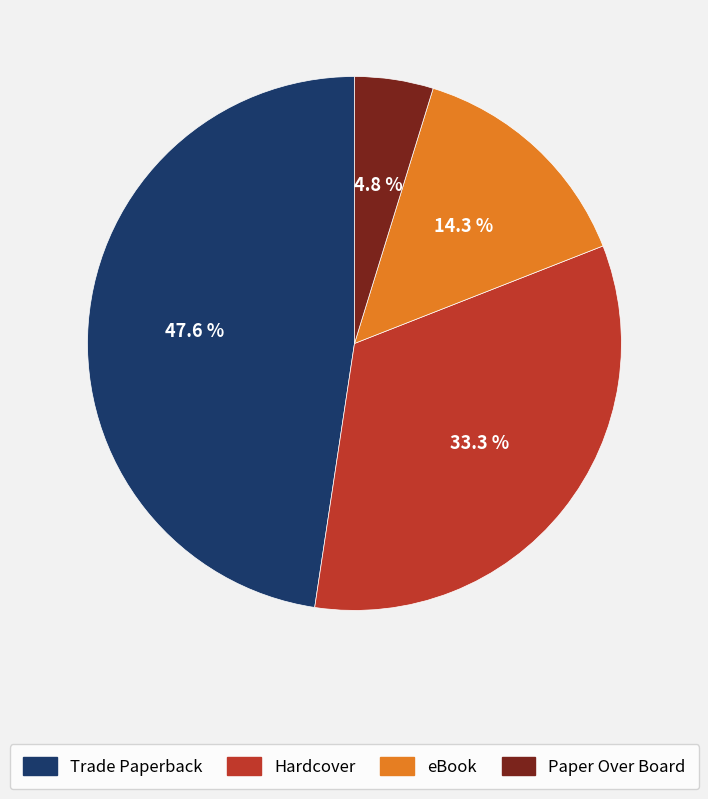

The eBook slice represents 14% of the pie. True or false?

True